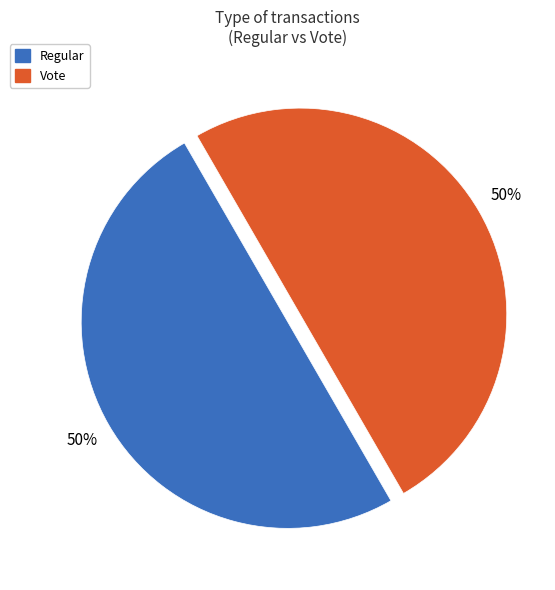

To the nearest percent, what portion does Vote represent?

50%